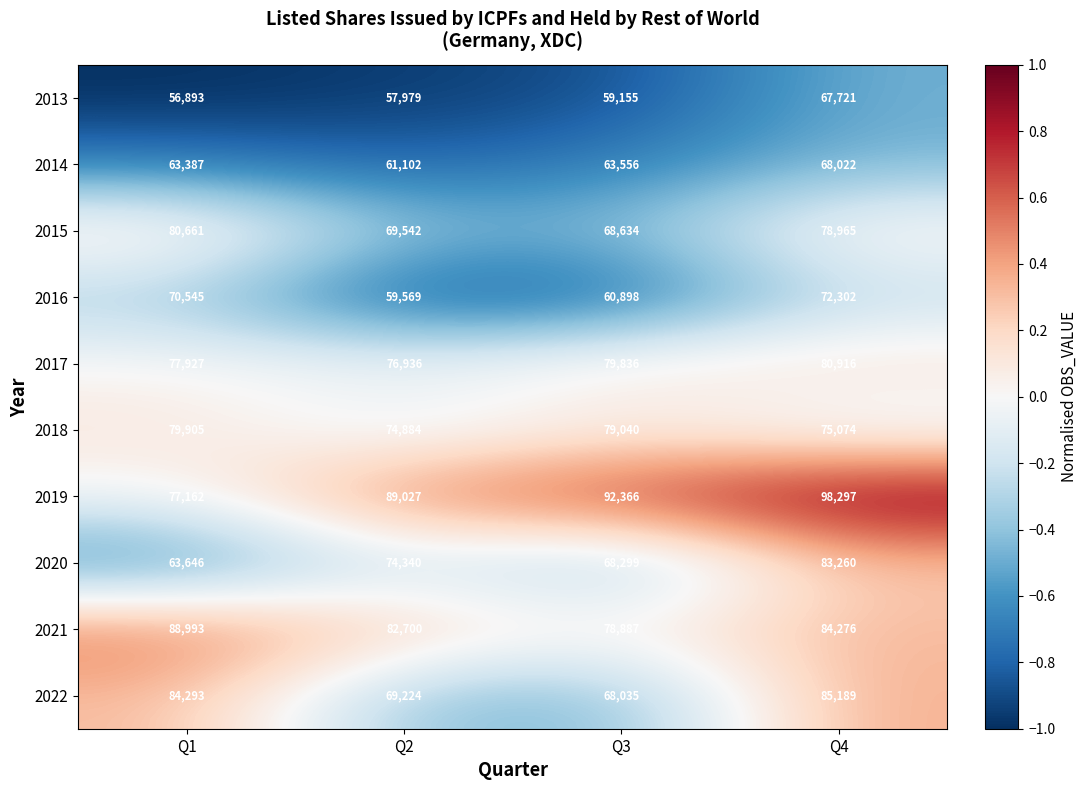

What is the difference between the highest and lowest values at Q3?

33211